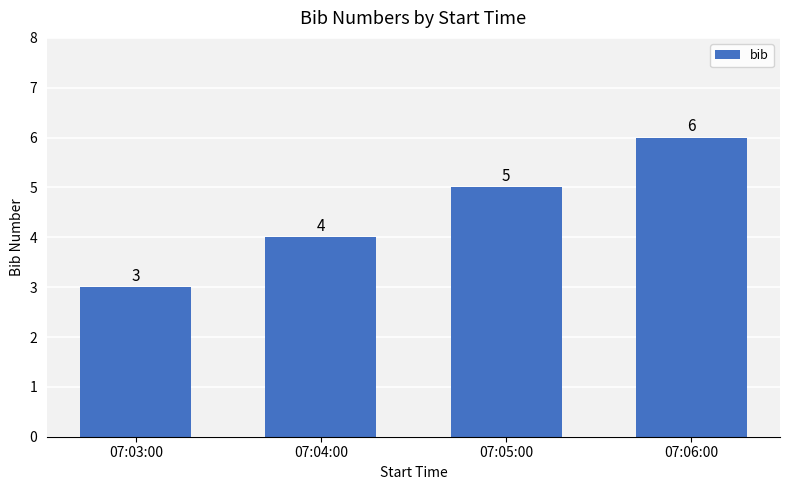

What is the difference between the second highest and minimum values?

2